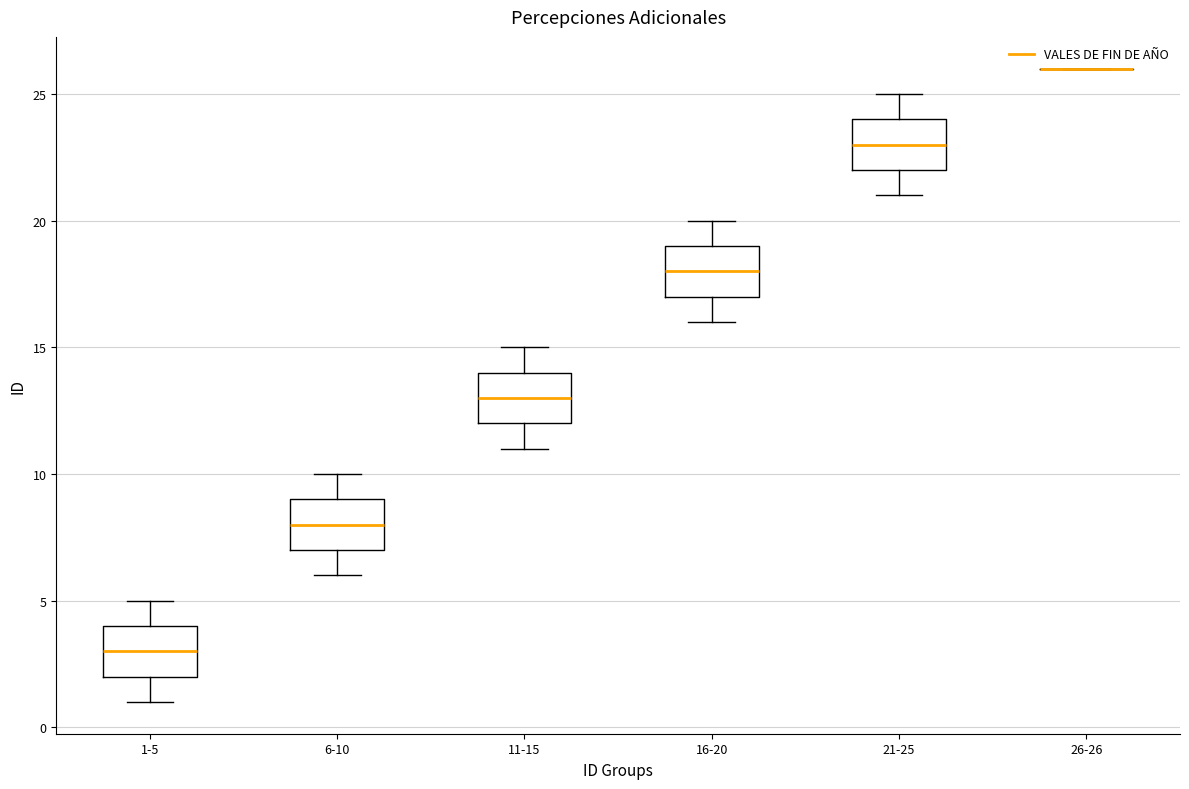

Reading left to right, read every box against the y-axis: the position of its median line, the range the box covers, and the ends of its whiskers. The values are not printed on the chart, so give them approximately, as read against the axis.

1-5: median 3, box 2 to 4, whiskers 1 to 5
6-10: median 8, box 7 to 9, whiskers 6 to 10
11-15: median 13, box 12 to 14, whiskers 11 to 15
16-20: median 18, box 17 to 19, whiskers 16 to 20
21-25: median 23, box 22 to 24, whiskers 21 to 25
26-26: box collapsed to a line at 26, whiskers 26 to 26